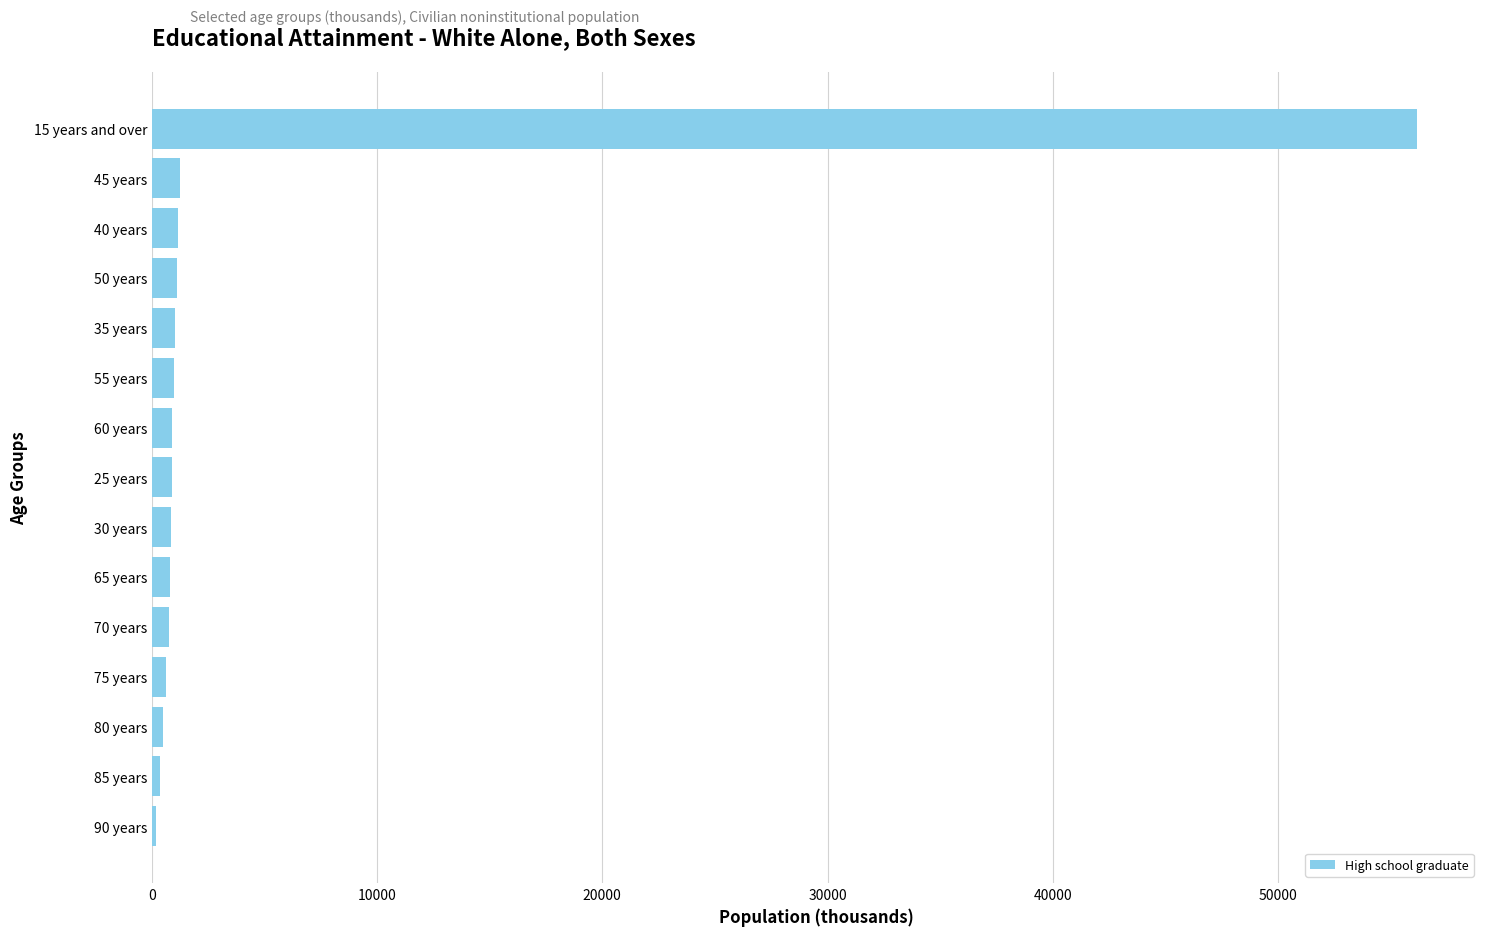

What is the sum of all values?

67572